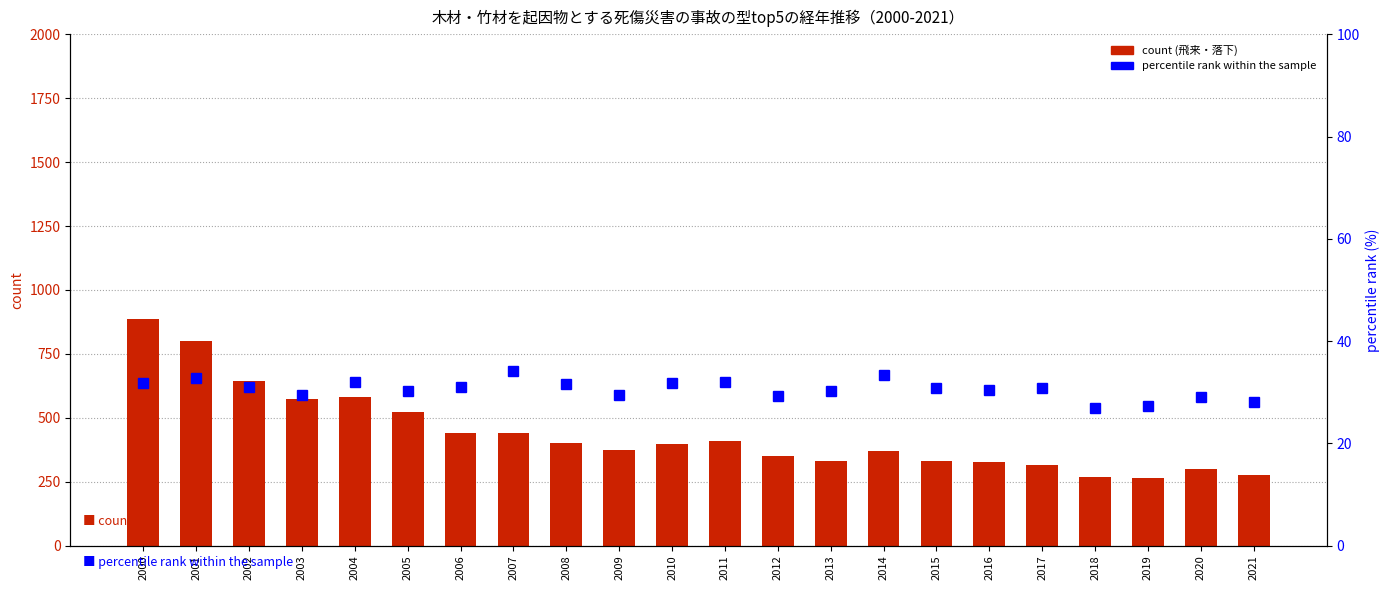

Where does the percentile rank within the sample series first go above 30?

2000